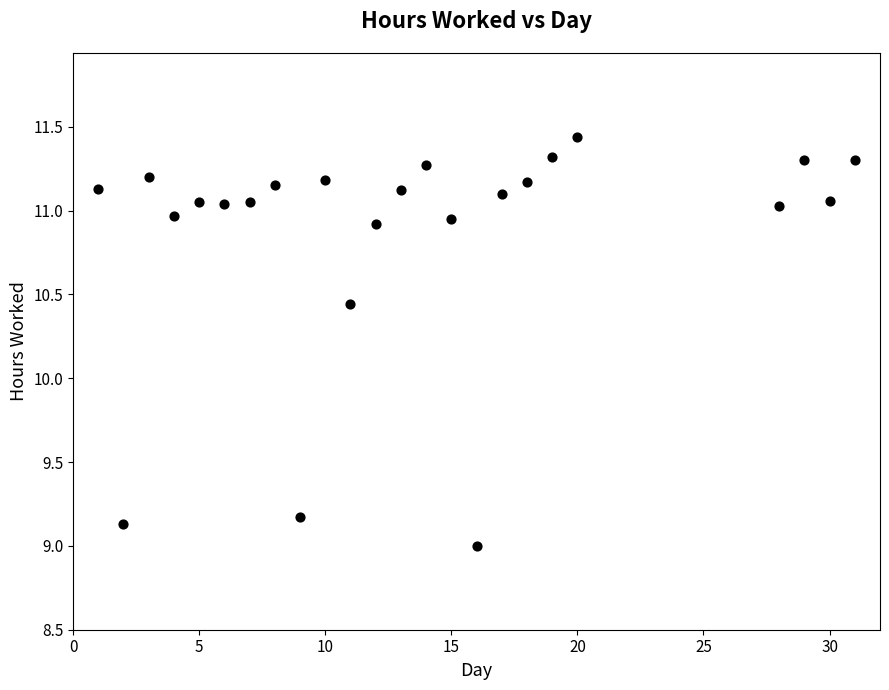

What is the range of Y values (max minus min)?

2.4